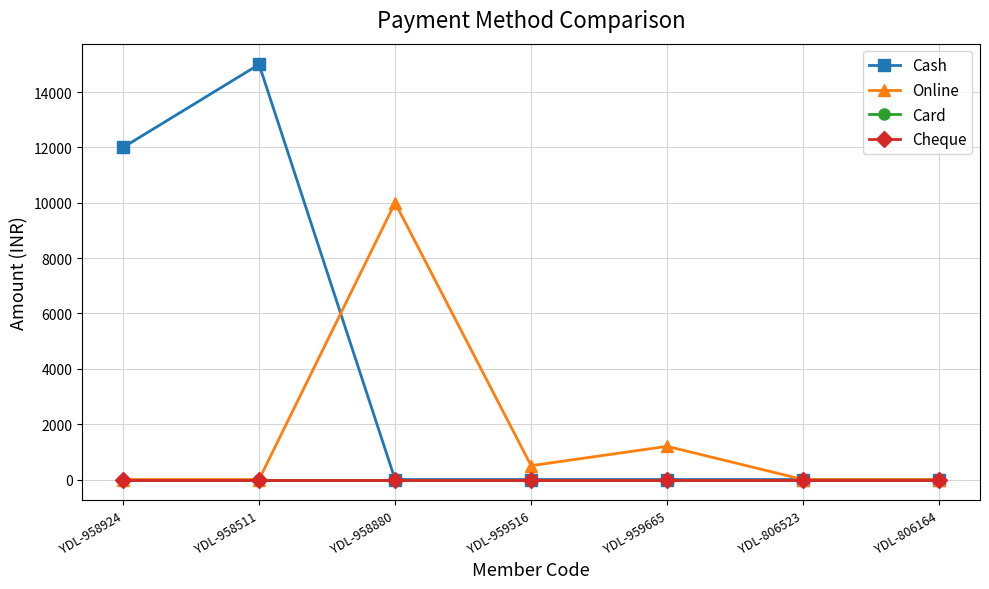

What is the average value of the Online series?

1671